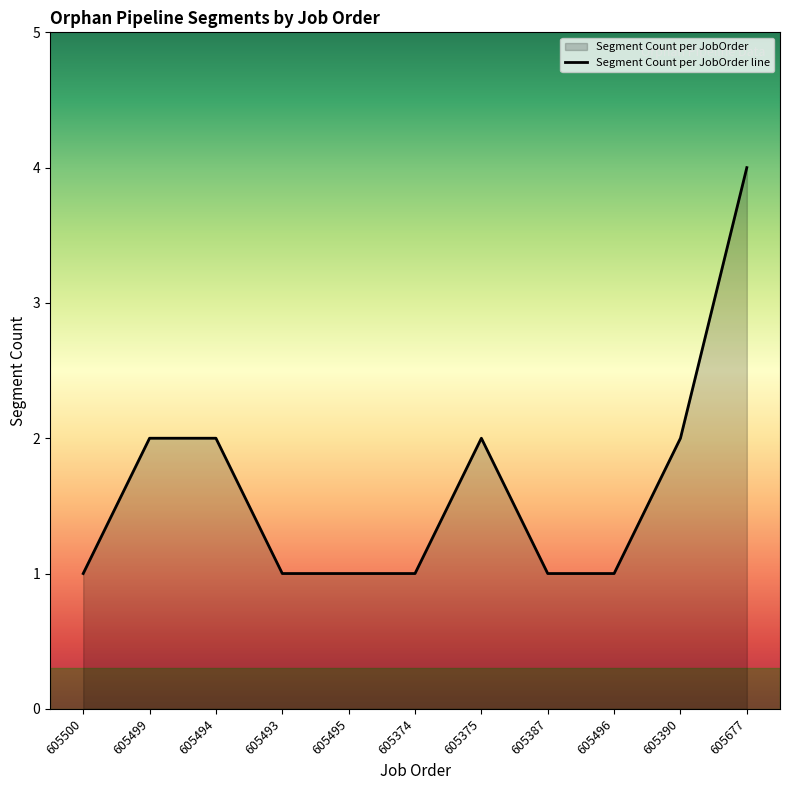

Rank the categories by value from highest to lowest.

605677, 605499, 605494, 605375, 605390, 605500, 605493, 605495, 605374, 605387, 605496